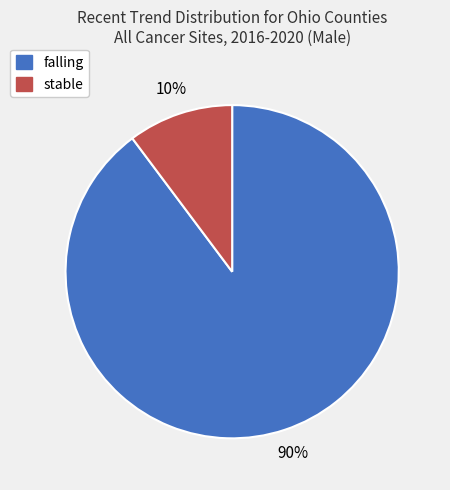

Which has a higher value, falling or stable?

falling